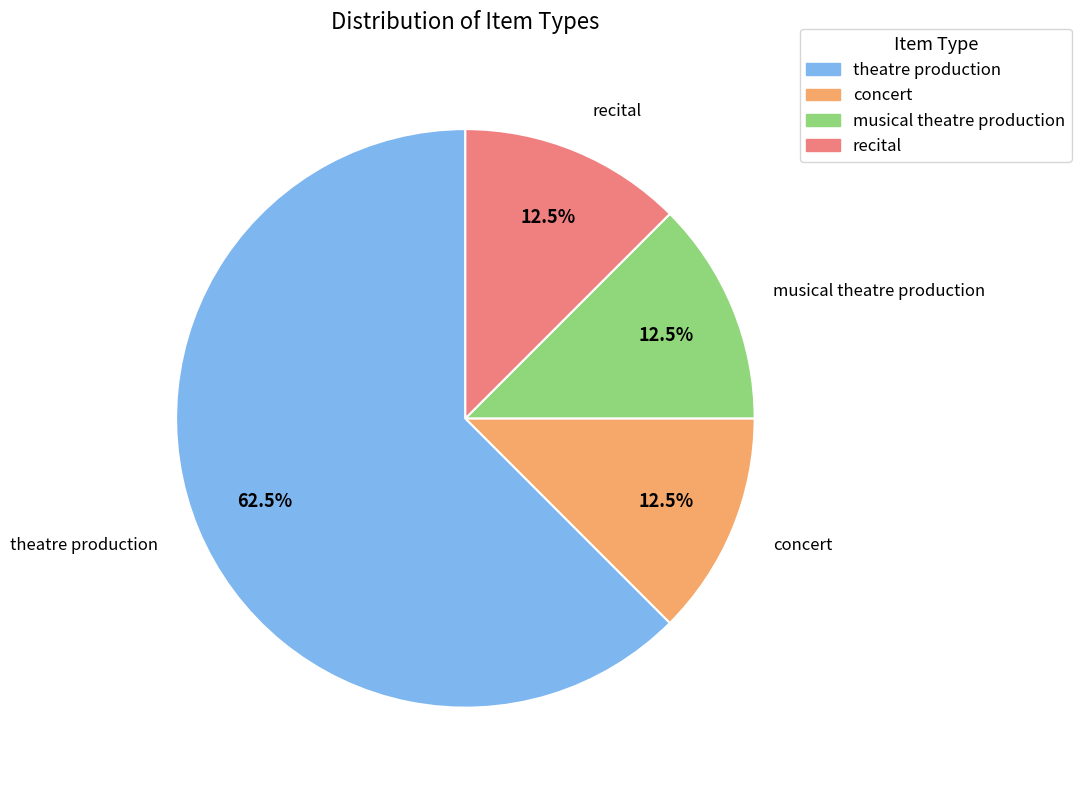

To the nearest percent, what is the average slice percentage?

25%